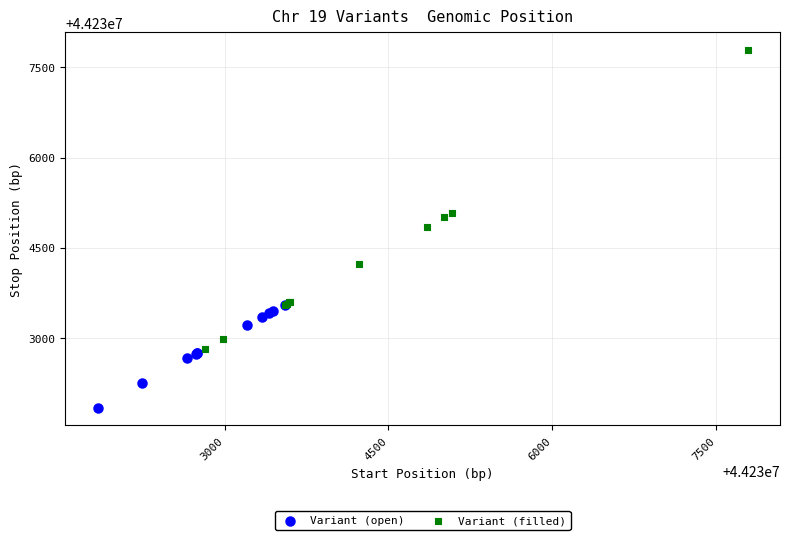

Which series contains the highest Y value?

Variant (filled)